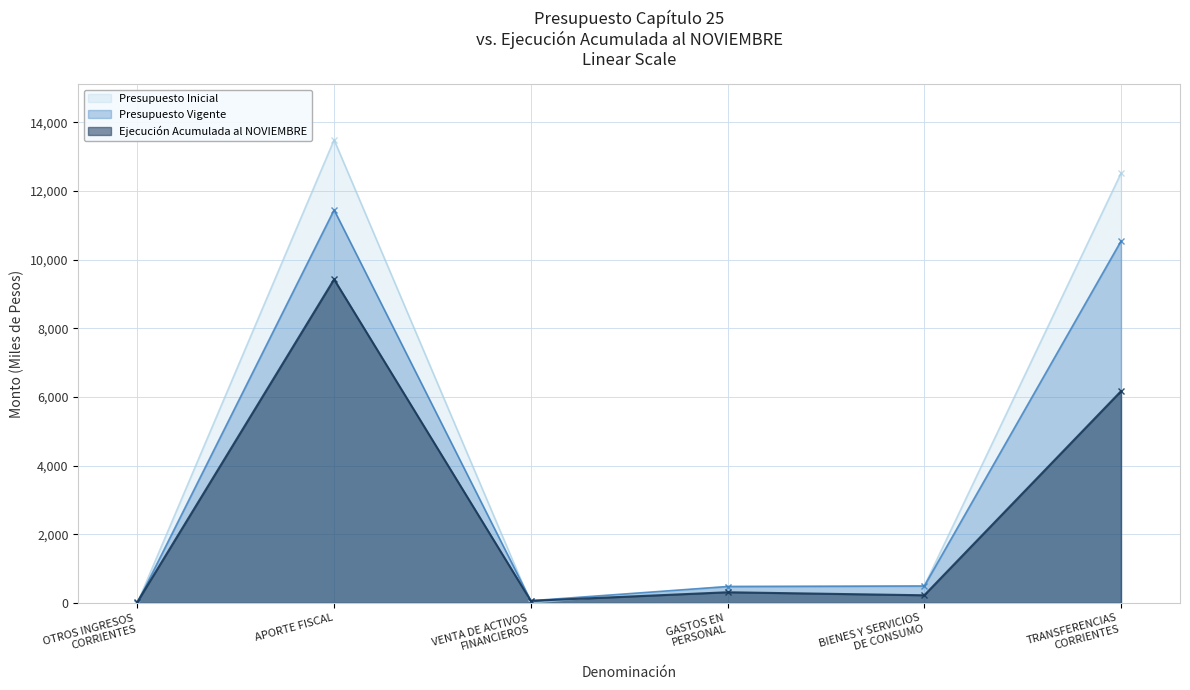

List the series in order of their peak value, lowest first.

Ejecución Acumulada al NOVIEMBRE, Presupuesto Vigente, Presupuesto Inicial